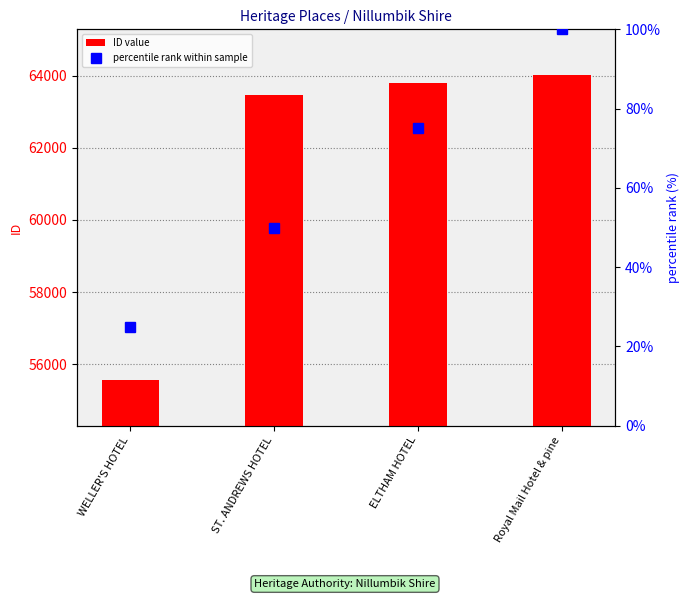

At which label does percentile rank within sample first exceed 75?

Royal Mail Hotel & pine